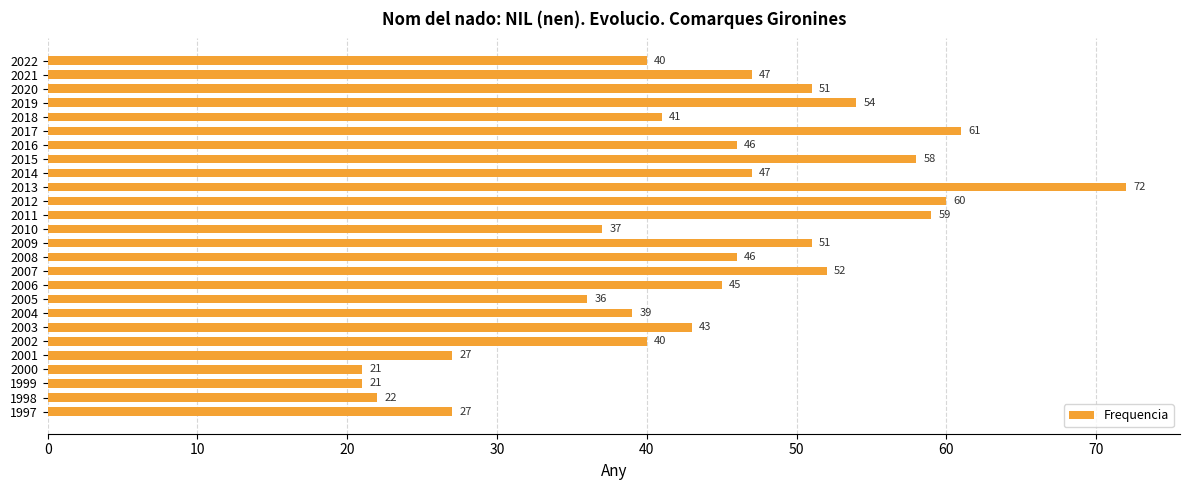

Are the bars horizontal?

Yes